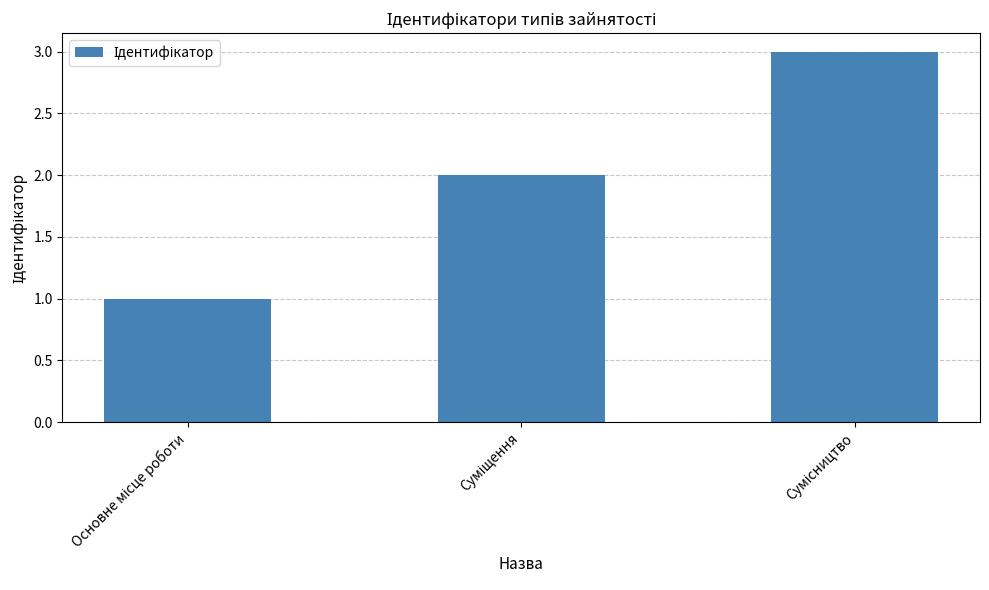

Reading left to right, extract all data points from this chart.

1	2	3